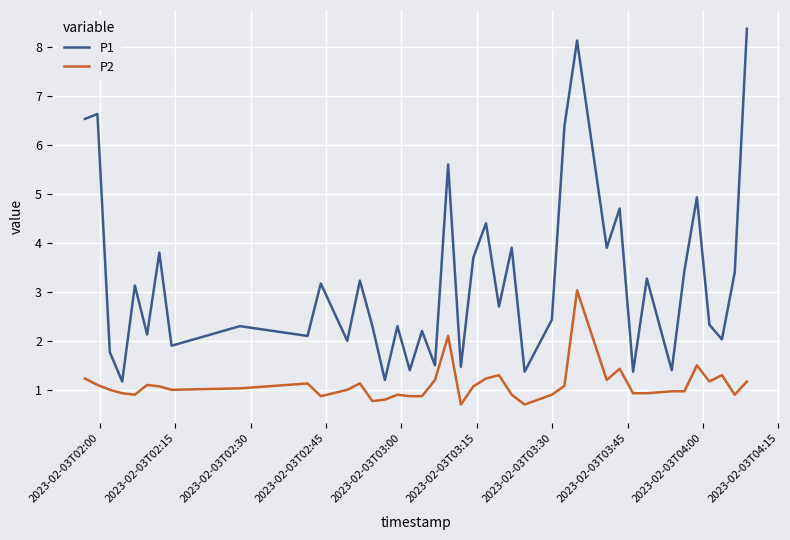

True or false: P1 and P2 intersect in this chart.

False